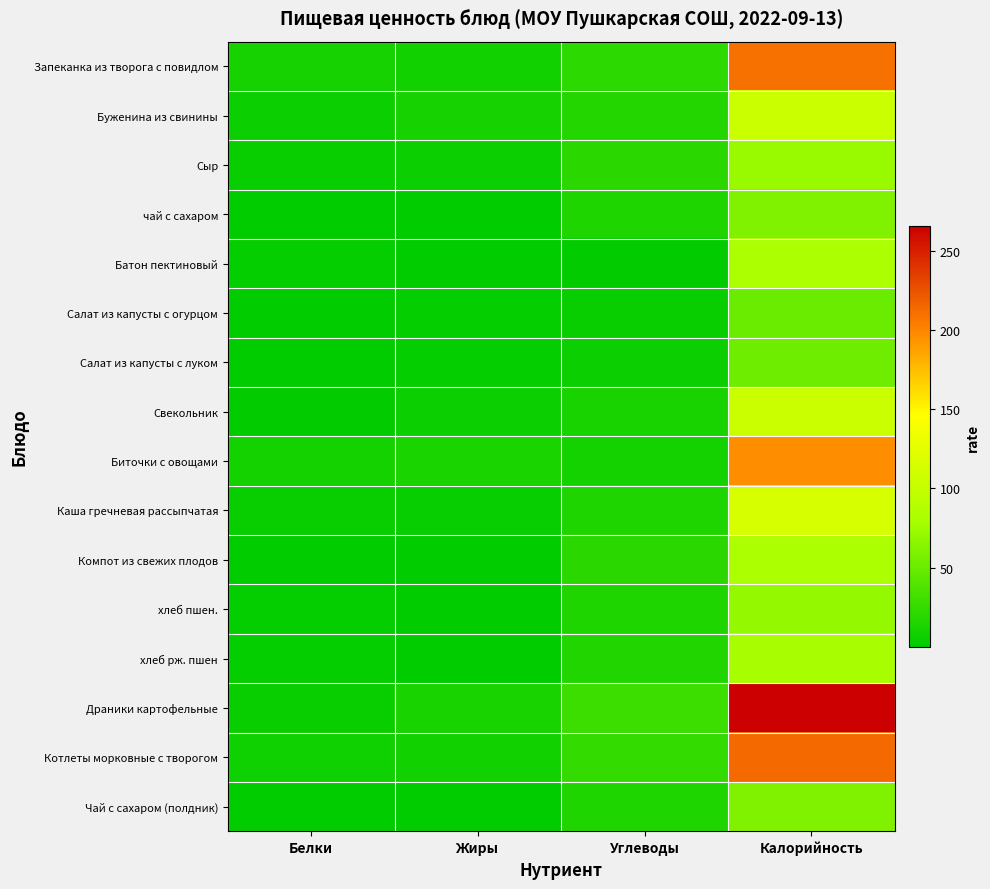

What is the maximum value shown in the chart?

265.6